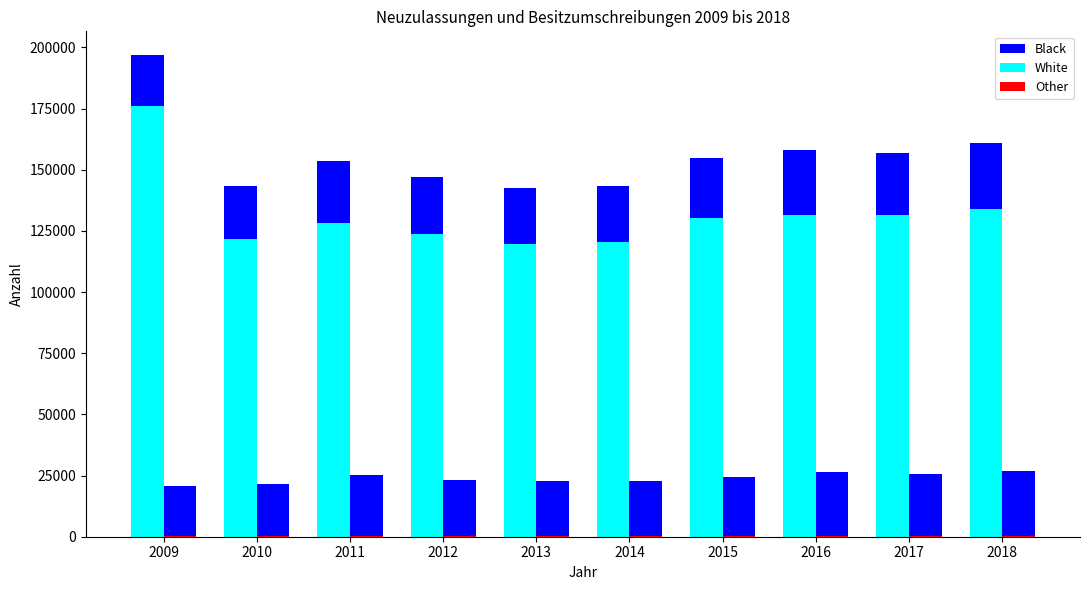

What is the approximate value of Black at 2009?

20668